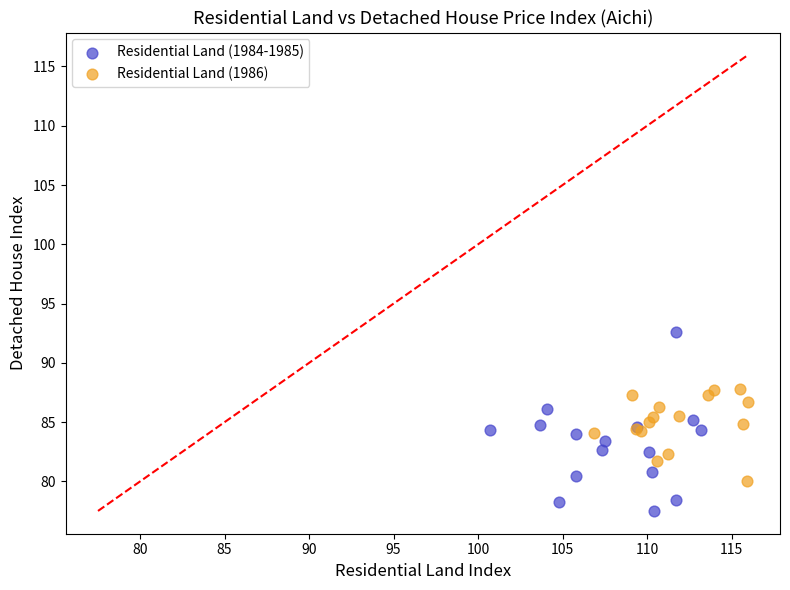

Which series reaches the minimum Y coordinate?

Residential Land (1984-1985)